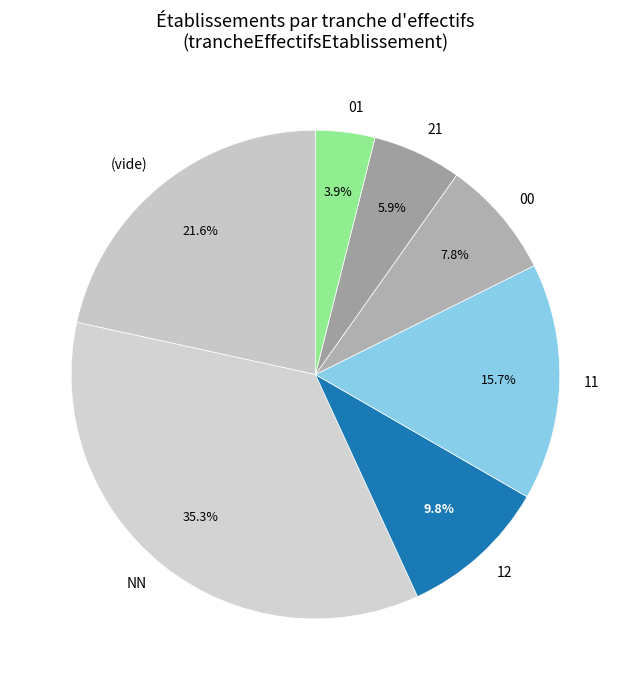

Is there a majority slice in this chart?

No